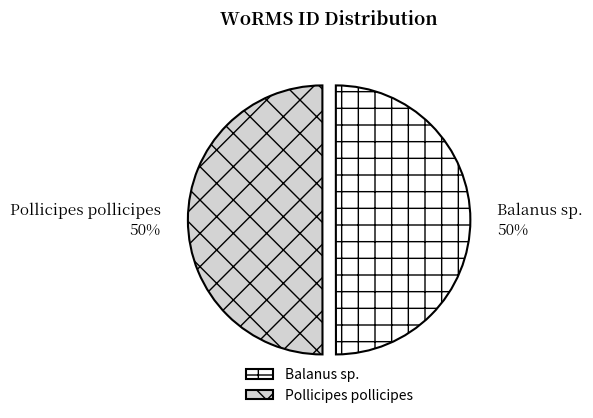

To the nearest percent, what is the average slice percentage?

50%